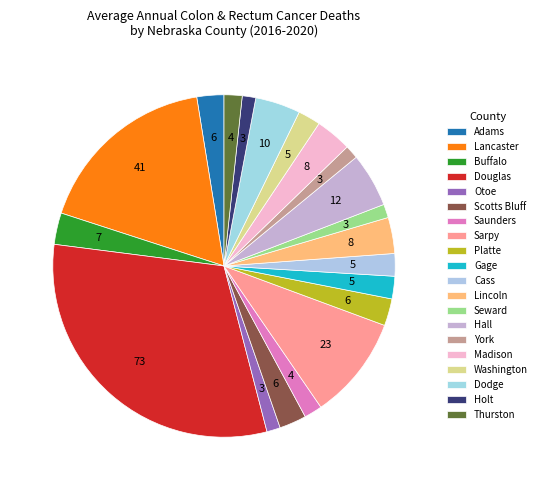

Rank the categories by value from highest to lowest.

Douglas County, Lancaster County, Sarpy County, Hall County, Dodge County, Lincoln County, Madison County, Buffalo County, Adams County, Scotts Bluff County, Platte County, Gage County, Cass County, Washington County, Saunders County, Thurston County, Otoe County, Seward County, York County, Holt County